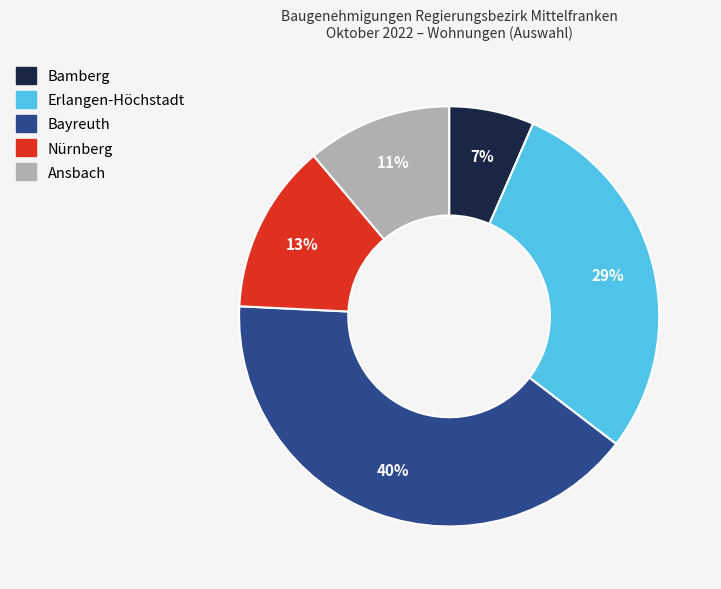

To the nearest percent, what is the average slice percentage?

20%